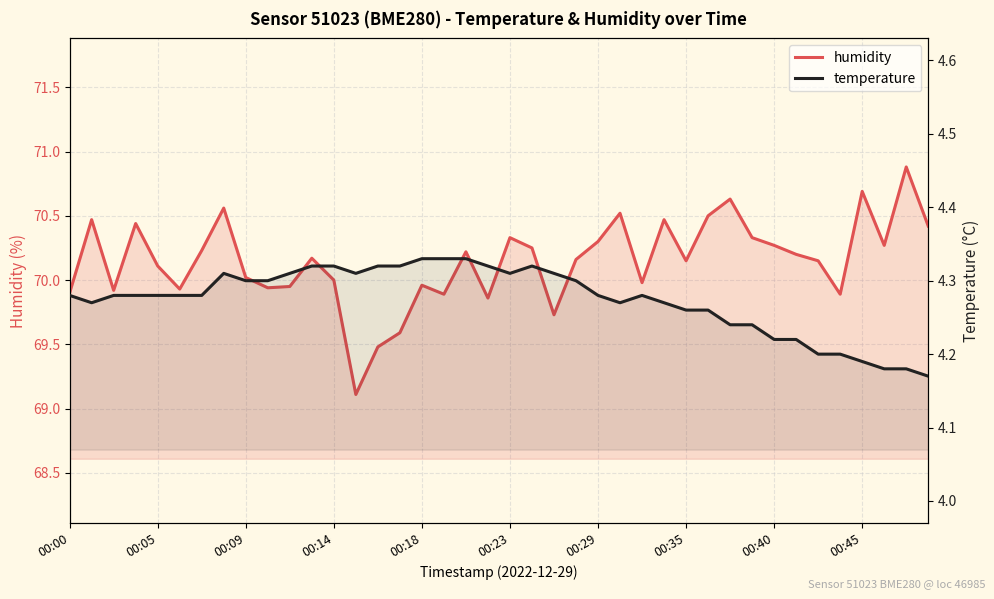

True or false: temperature and humidity cross at least once.

False